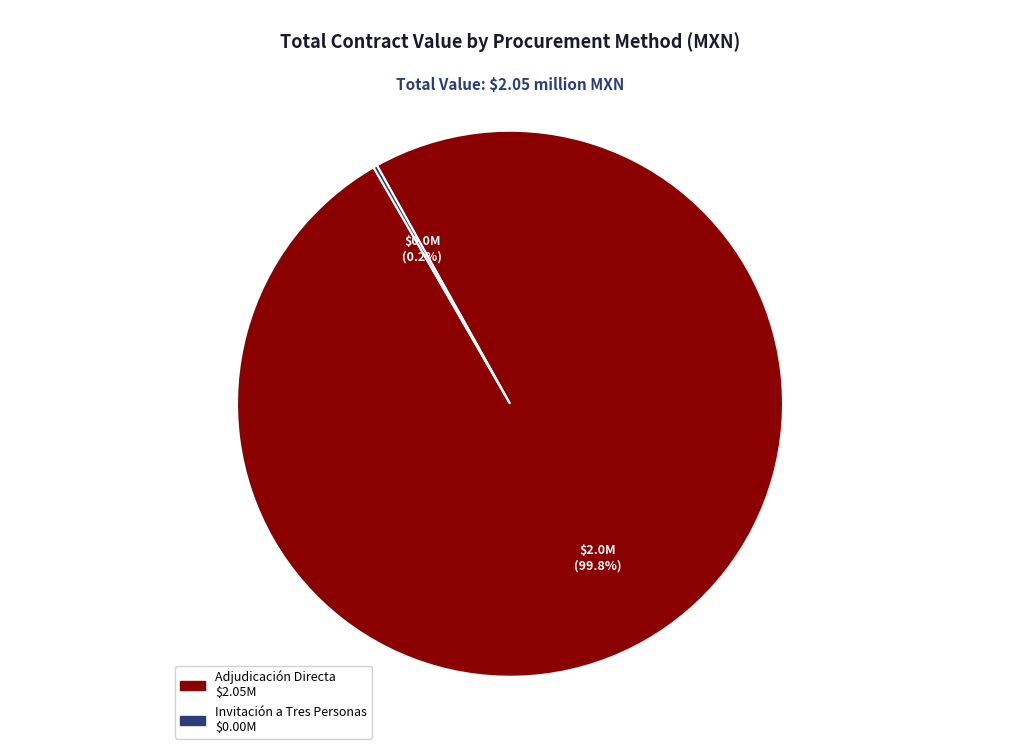

Is there a majority slice in this chart?

Yes